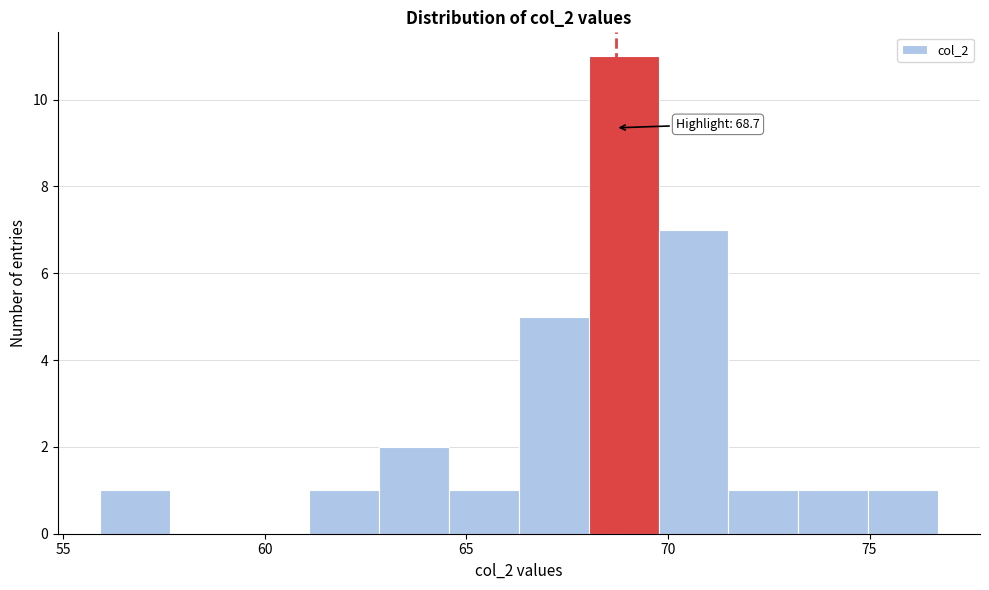

Read against the x-axis, roughly where is the centre of the tallest bar?

69.0